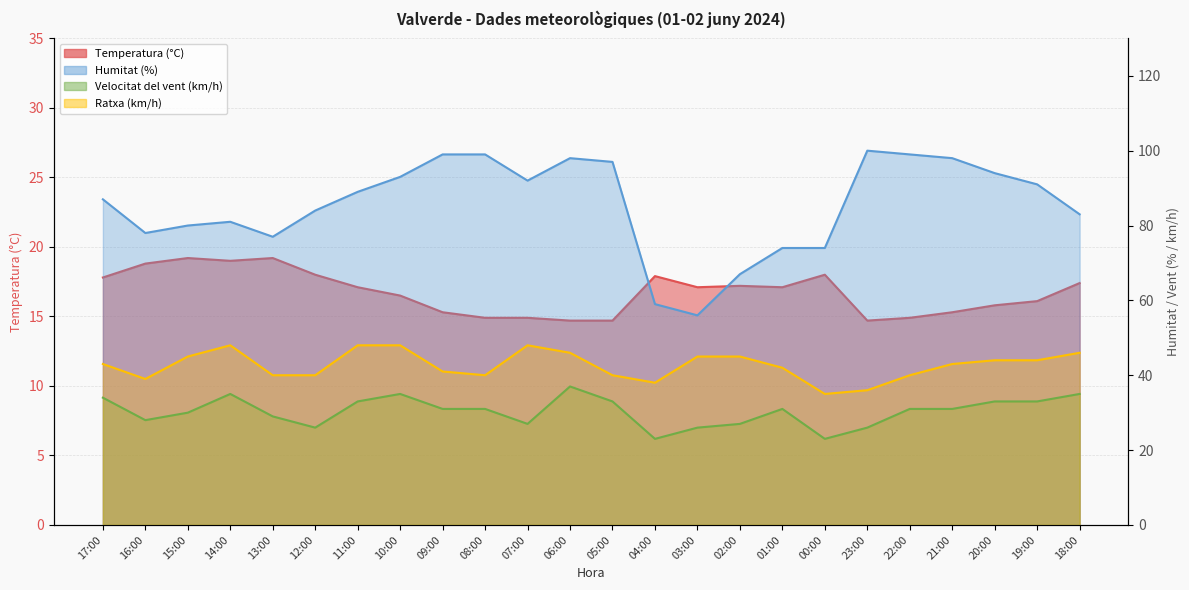

In Ratxa (km/h), how many points are lower than both neighbors (excluding endpoints)?

4